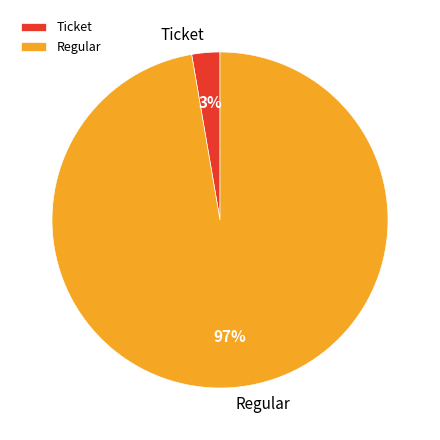

To the nearest percent, what is the average slice percentage?

50%